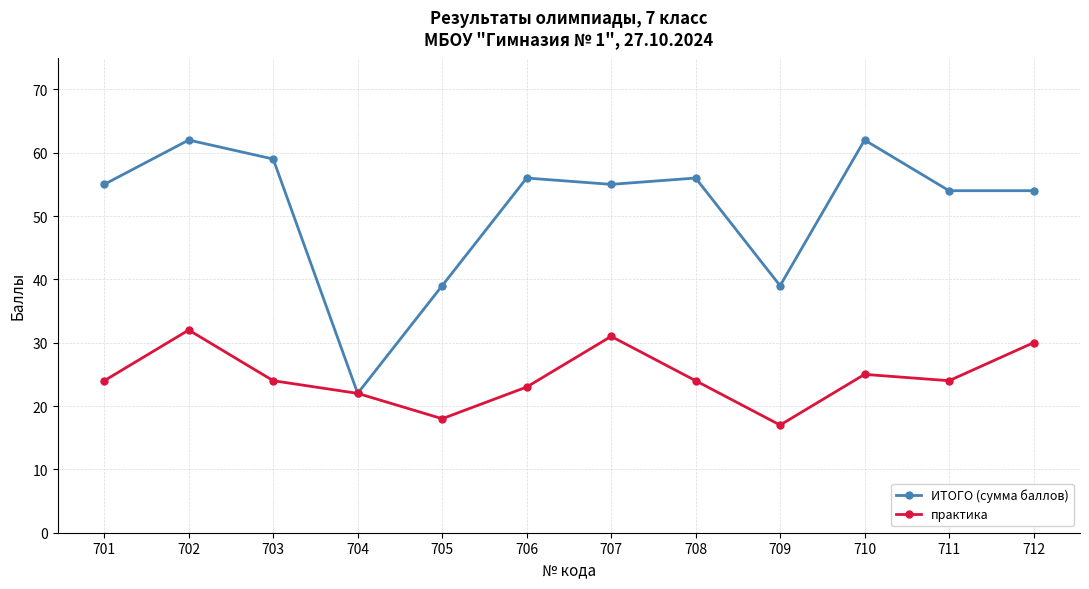

What are all the series names shown in the legend?

ИТОГО (сумма баллов), практика